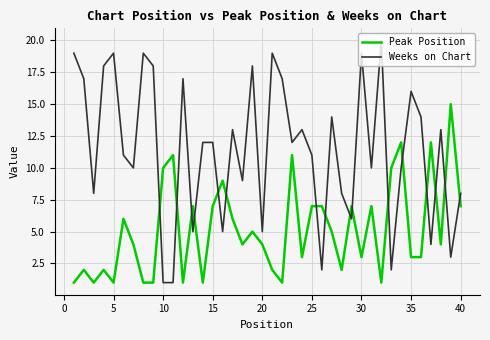

True or false: Peak Position has more than 1 interior local peaks.

True